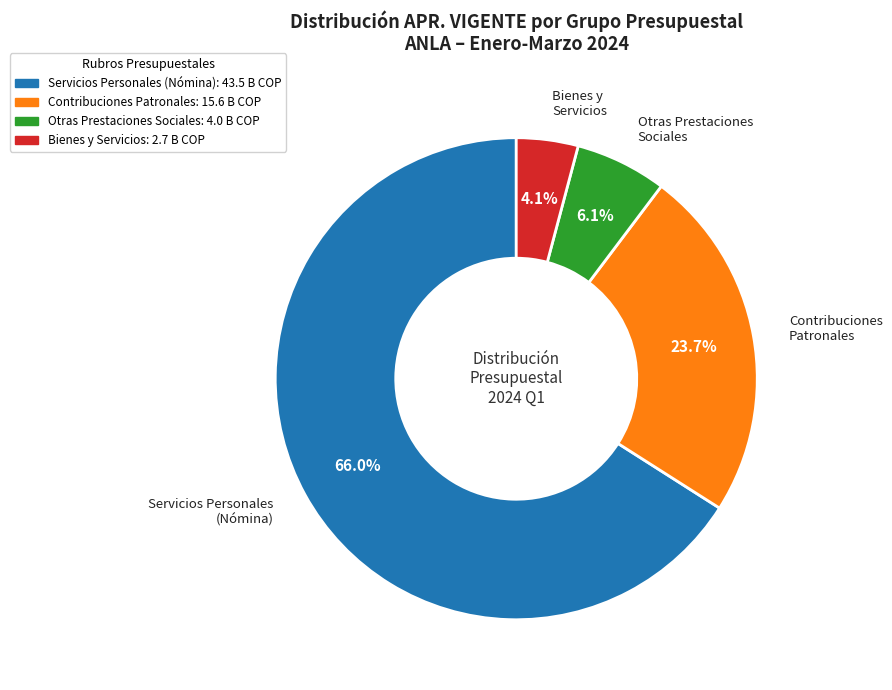

Does any single category account for the majority?

Yes